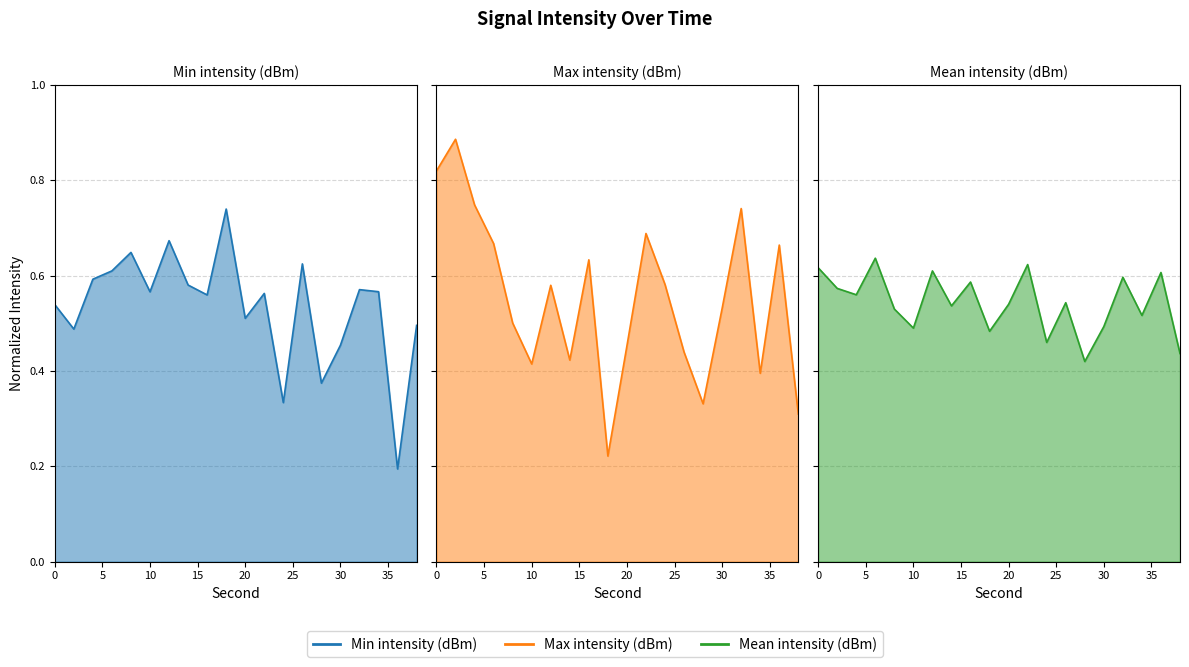

What is the maximum value shown in the chart?

0.9